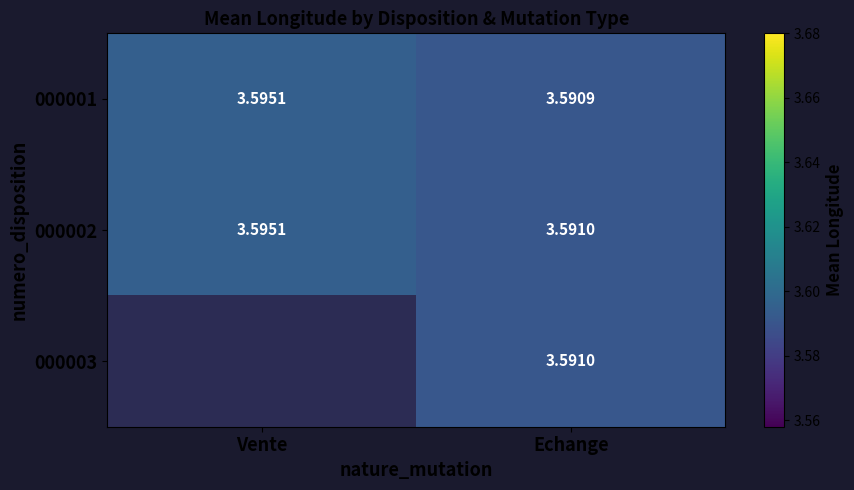

Which label corresponds to the smallest value in the chart?

Echange